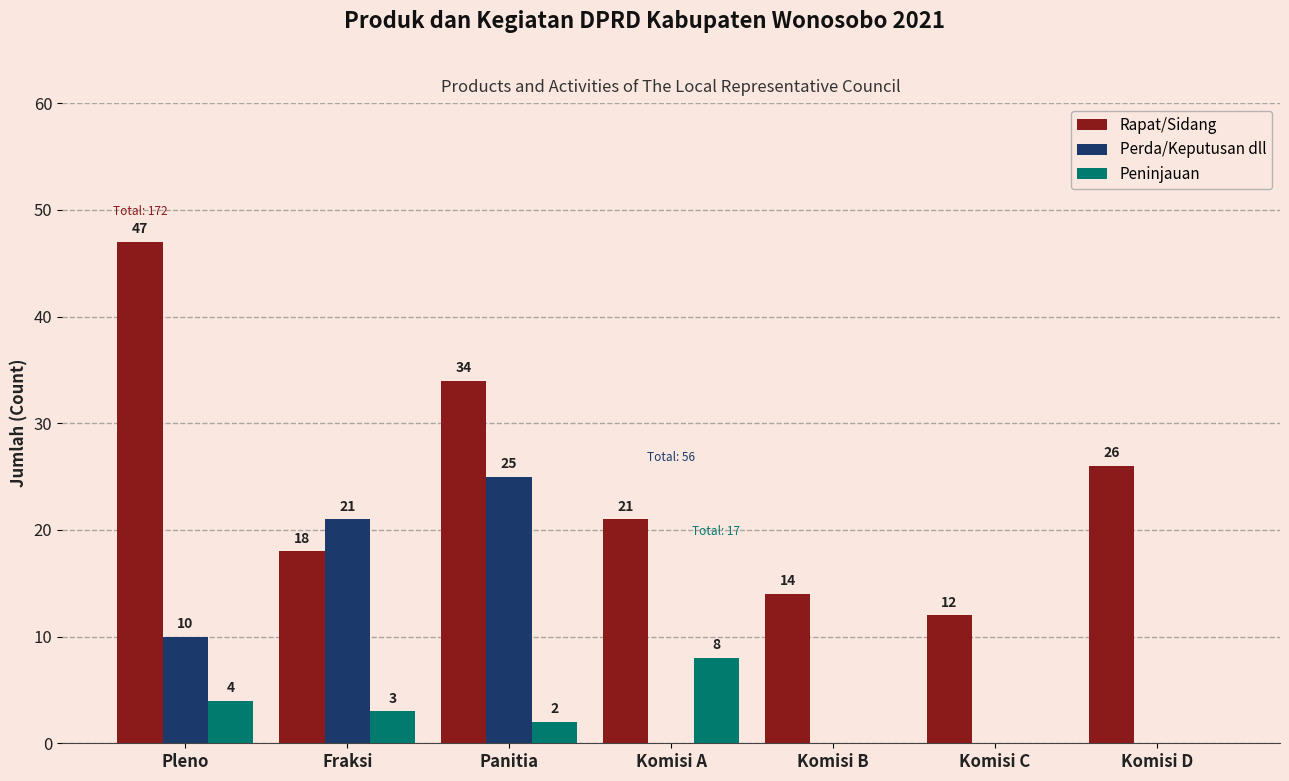

What is the sum of all Perda/Keputusan dll values?

56